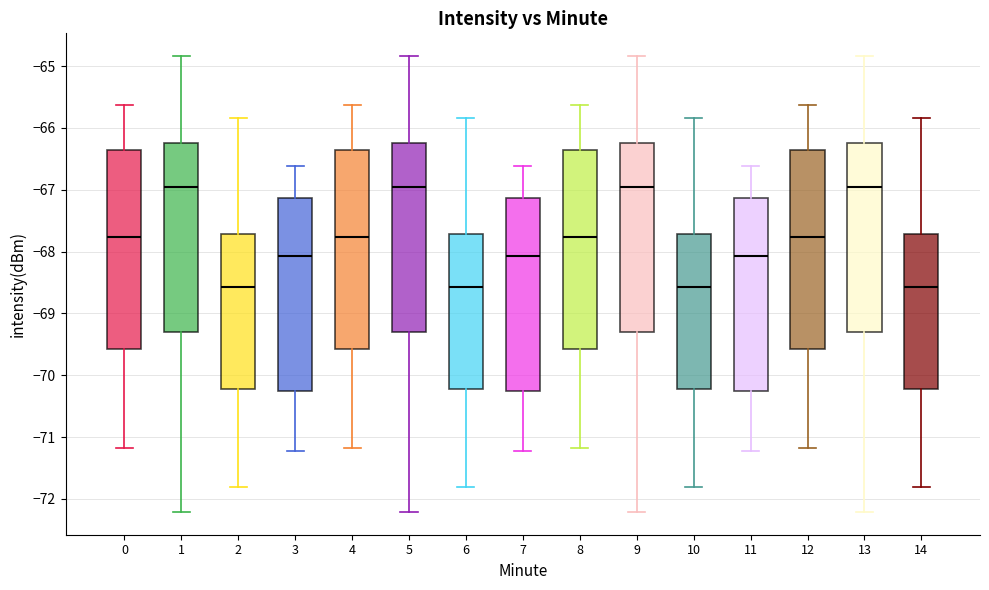

Reading left to right, transcribe this box plot: for each box, give where its median line is, the range the box spans, and where its two whiskers end, as read against the y-axis. The values are not printed on the chart, so give them approximately, as read against the axis.

0: median -67.8, box -69.6 to -66.4, whiskers -71.2 to -65.6
1: median -67.0, box -69.3 to -66.2, whiskers -72.2 to -64.8
2: median -68.6, box -70.2 to -67.7, whiskers -71.8 to -65.8
3: median -68.1, box -70.3 to -67.1, whiskers -71.2 to -66.6
4: median -67.8, box -69.6 to -66.4, whiskers -71.2 to -65.6
5: median -67.0, box -69.3 to -66.2, whiskers -72.2 to -64.8
6: median -68.6, box -70.2 to -67.7, whiskers -71.8 to -65.8
7: median -68.1, box -70.3 to -67.1, whiskers -71.2 to -66.6
8: median -67.8, box -69.6 to -66.4, whiskers -71.2 to -65.6
9: median -67.0, box -69.3 to -66.2, whiskers -72.2 to -64.8
10: median -68.6, box -70.2 to -67.7, whiskers -71.8 to -65.8
11: median -68.1, box -70.3 to -67.1, whiskers -71.2 to -66.6
12: median -67.8, box -69.6 to -66.4, whiskers -71.2 to -65.6
13: median -67.0, box -69.3 to -66.2, whiskers -72.2 to -64.8
14: median -68.6, box -70.2 to -67.7, whiskers -71.8 to -65.8